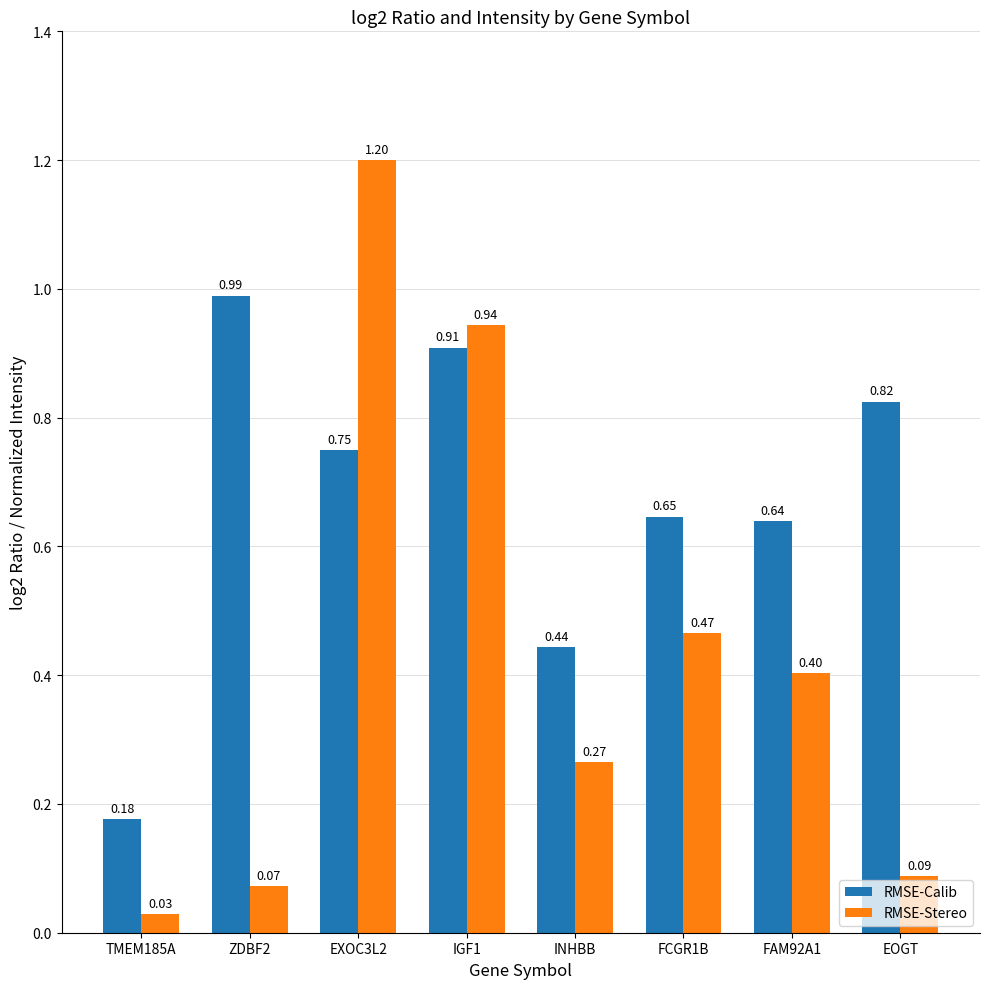

List the labels in order of RMSE-Calib value, smallest first.

TMEM185A, INHBB, FAM92A1, FCGR1B, EXOC3L2, EOGT, IGF1, ZDBF2